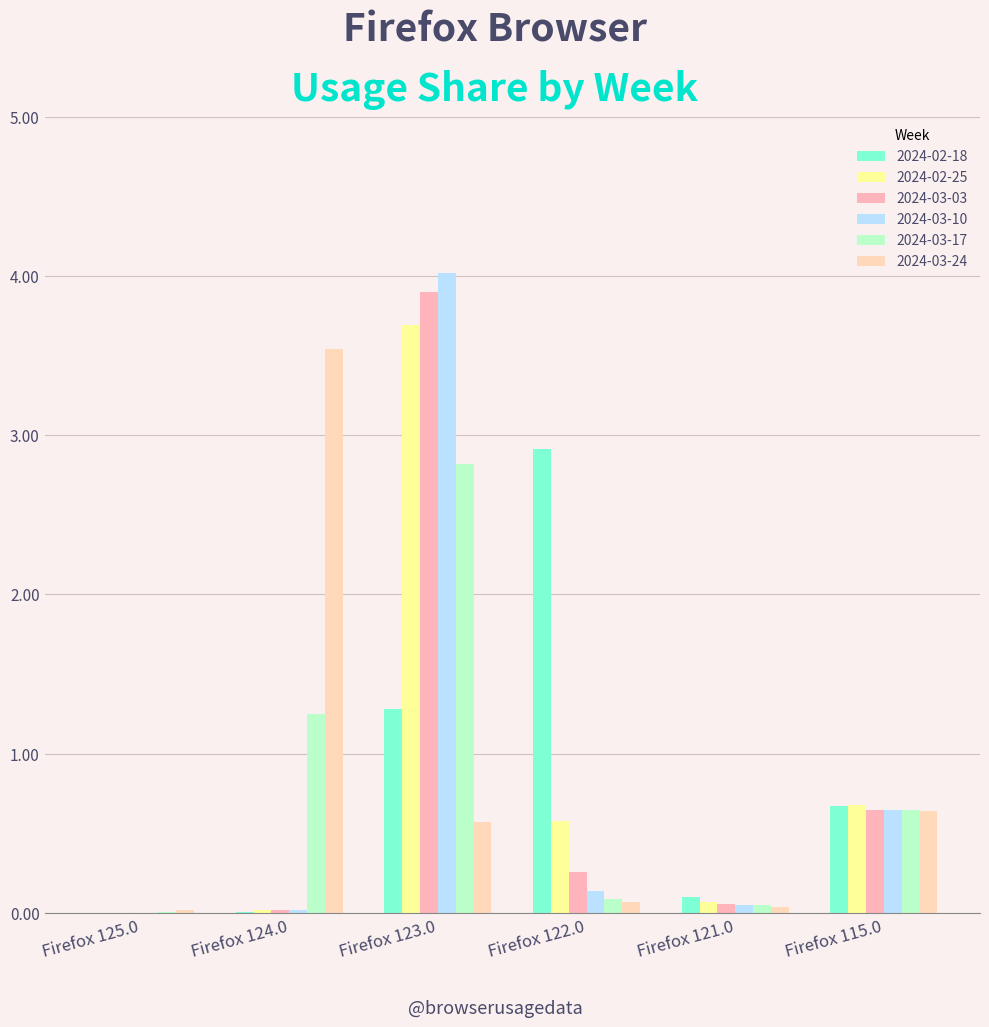

Is the value of 2024-02-18 at Firefox 122.0 greater than the value of 2024-03-24 at Firefox 124.0?

No